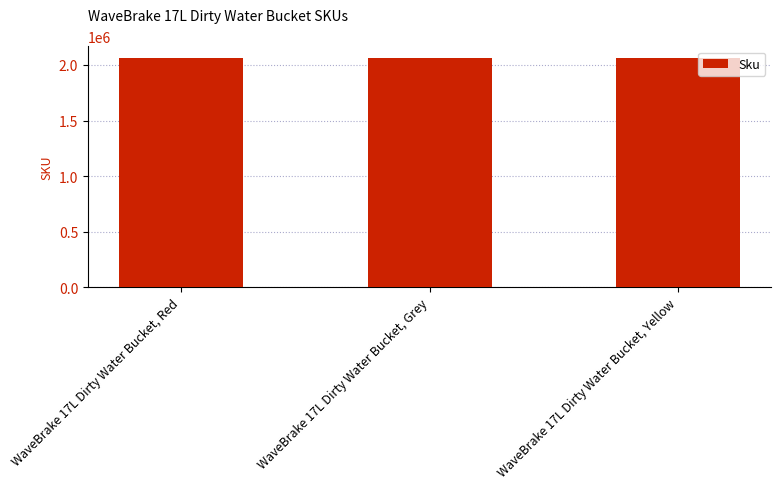

Rank the categories by value from highest to lowest.

WaveBrake 17L Dirty Water Bucket, Yellow, WaveBrake 17L Dirty Water Bucket, Red, WaveBrake 17L Dirty Water Bucket, Grey